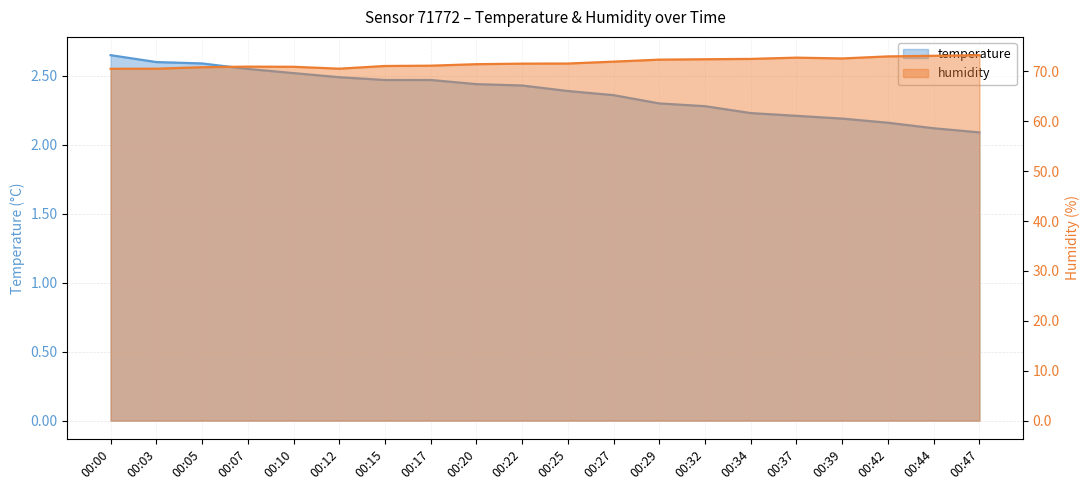

What is the maximum value for humidity?

73.3